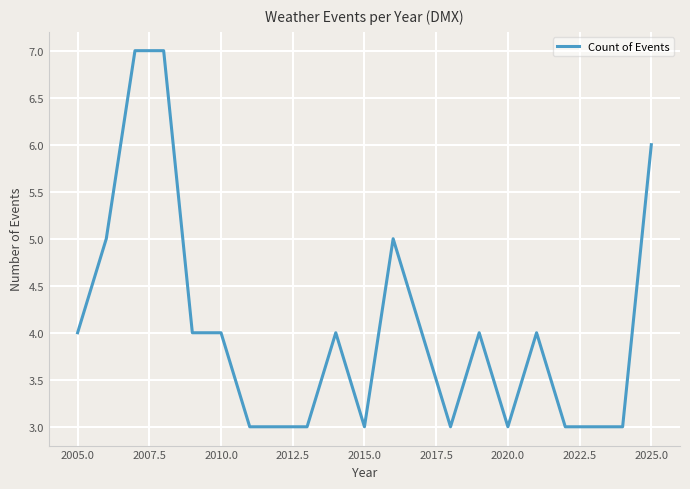

What is the average value?

4